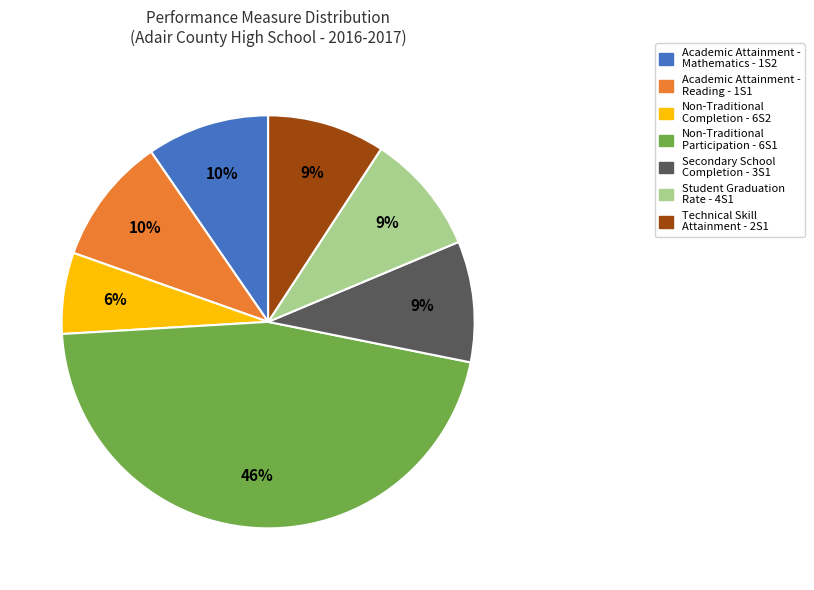

How many slices are in this pie chart?

7